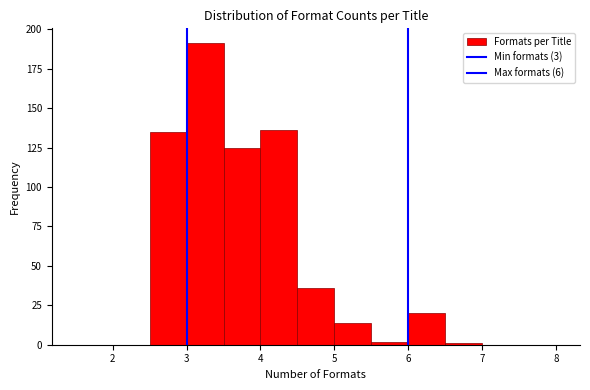

Reading left to right, transcribe this chart: for each bar, give the range it covers on the x-axis and its height. The values are not printed on the chart, so give them approximately, as read against the axis.

1.5 to 2.0: 0
2.0 to 2.5: 0
2.5 to 3.0: 135
3.0 to 3.5: 190
3.5 to 4.0: 125
4.0 to 4.5: 135
4.5 to 5.0: 35
5.0 to 5.5: 15
5.5 to 6.0: under 5
6.0 to 6.5: 20
6.5 to 7.0: under 5
7.0 to 7.5: 0
7.5 to 8.0: 0